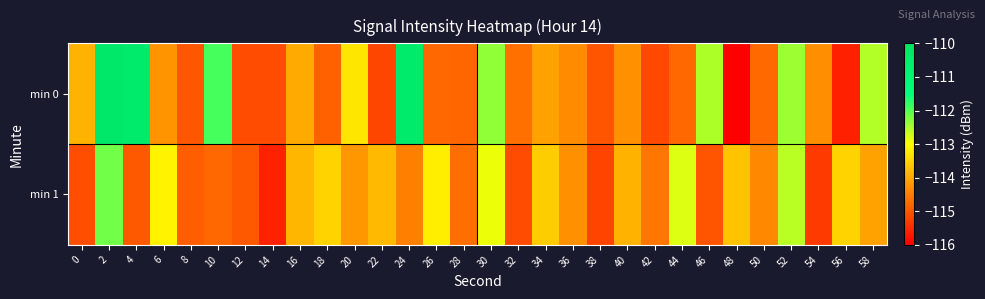

Which category has the lowest value across all series?

48